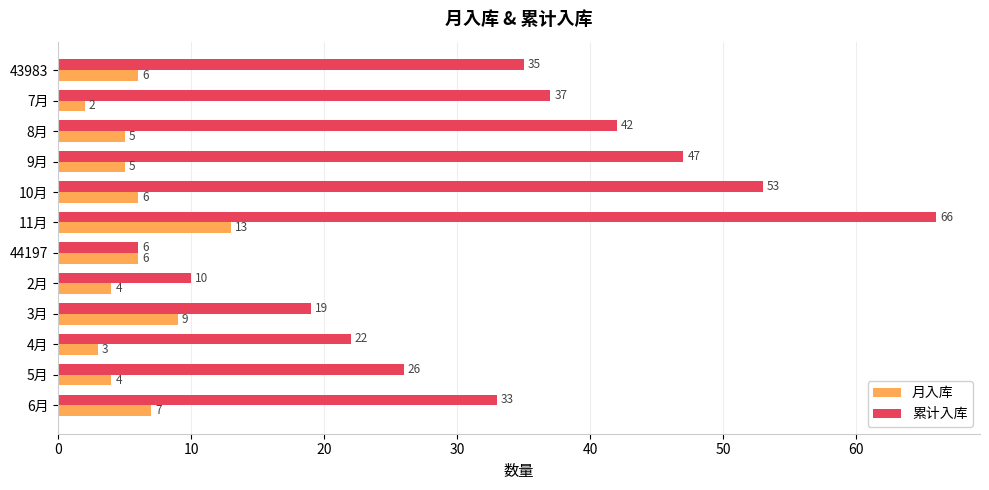

Rank the series by their maximum value, from lowest to highest.

月入库, 累计入库